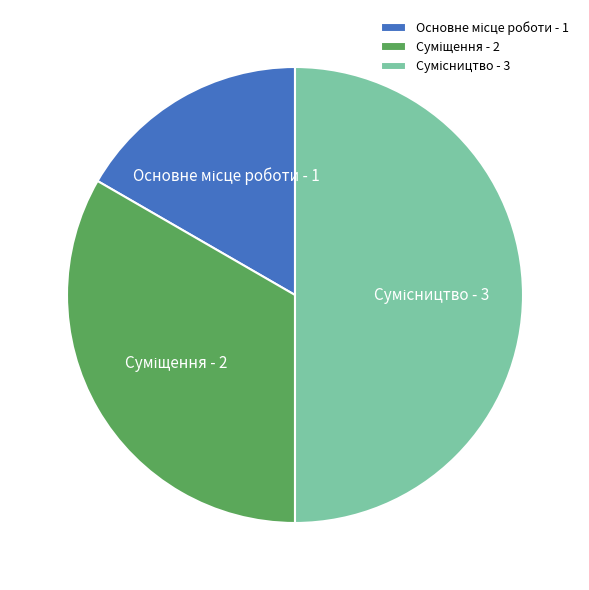

Rank the categories by value from highest to lowest.

Сумісництво, Суміщення, Основне місце роботи